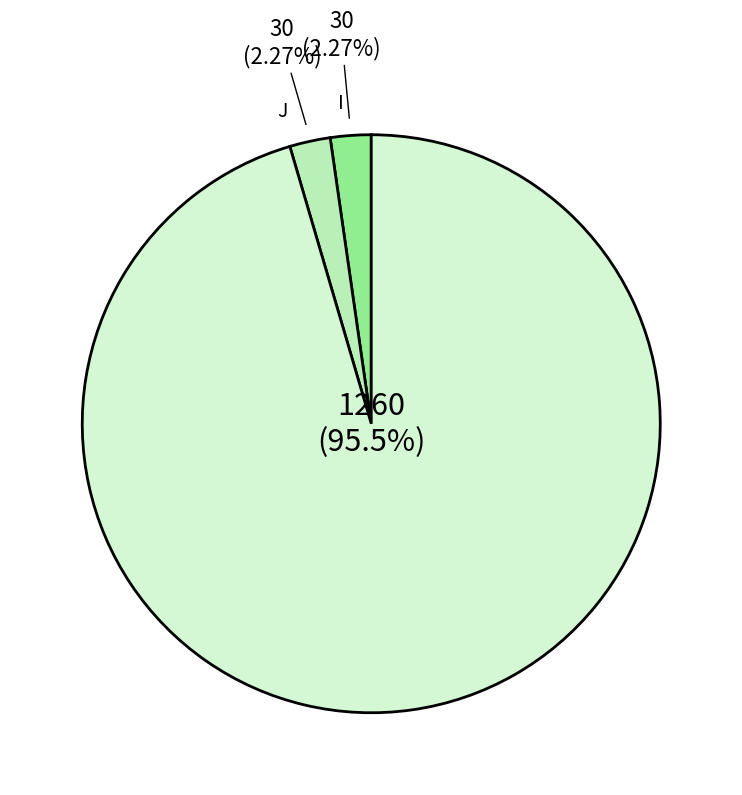

Is there any slice that represents more than half of the pie?

Yes